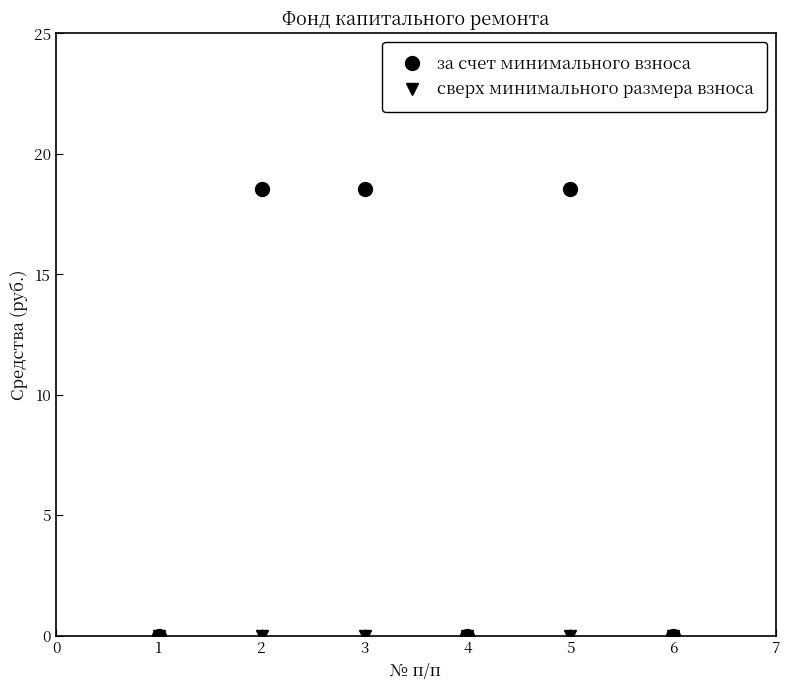

What is the maximum value shown in the chart?

18.6